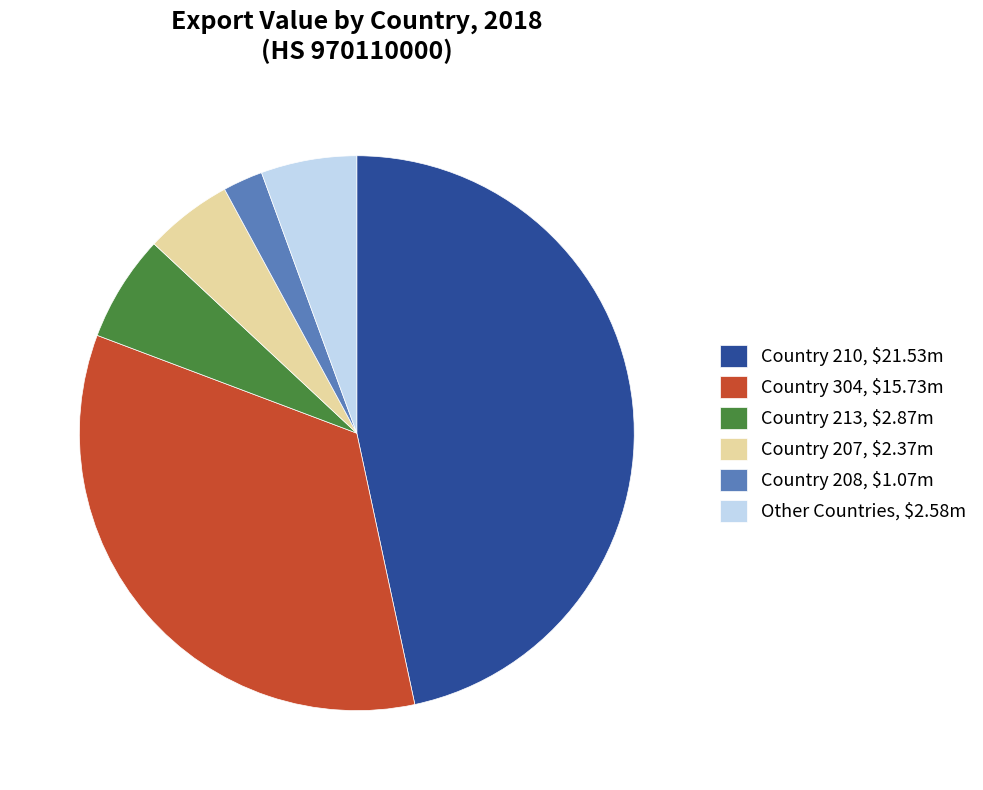

Is Country 213, $2.87m the majority of the pie?

No